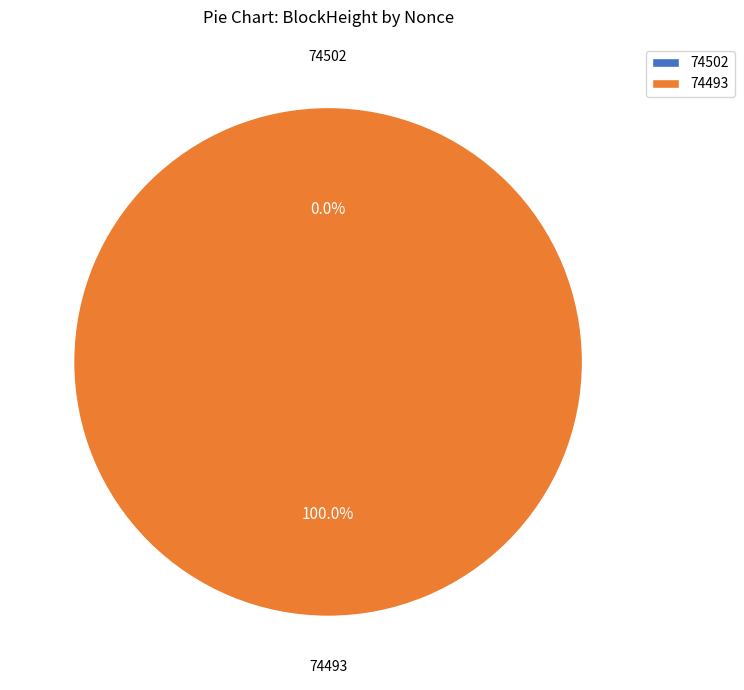

To the nearest percent, what percentage of the pie is 74493?

100%